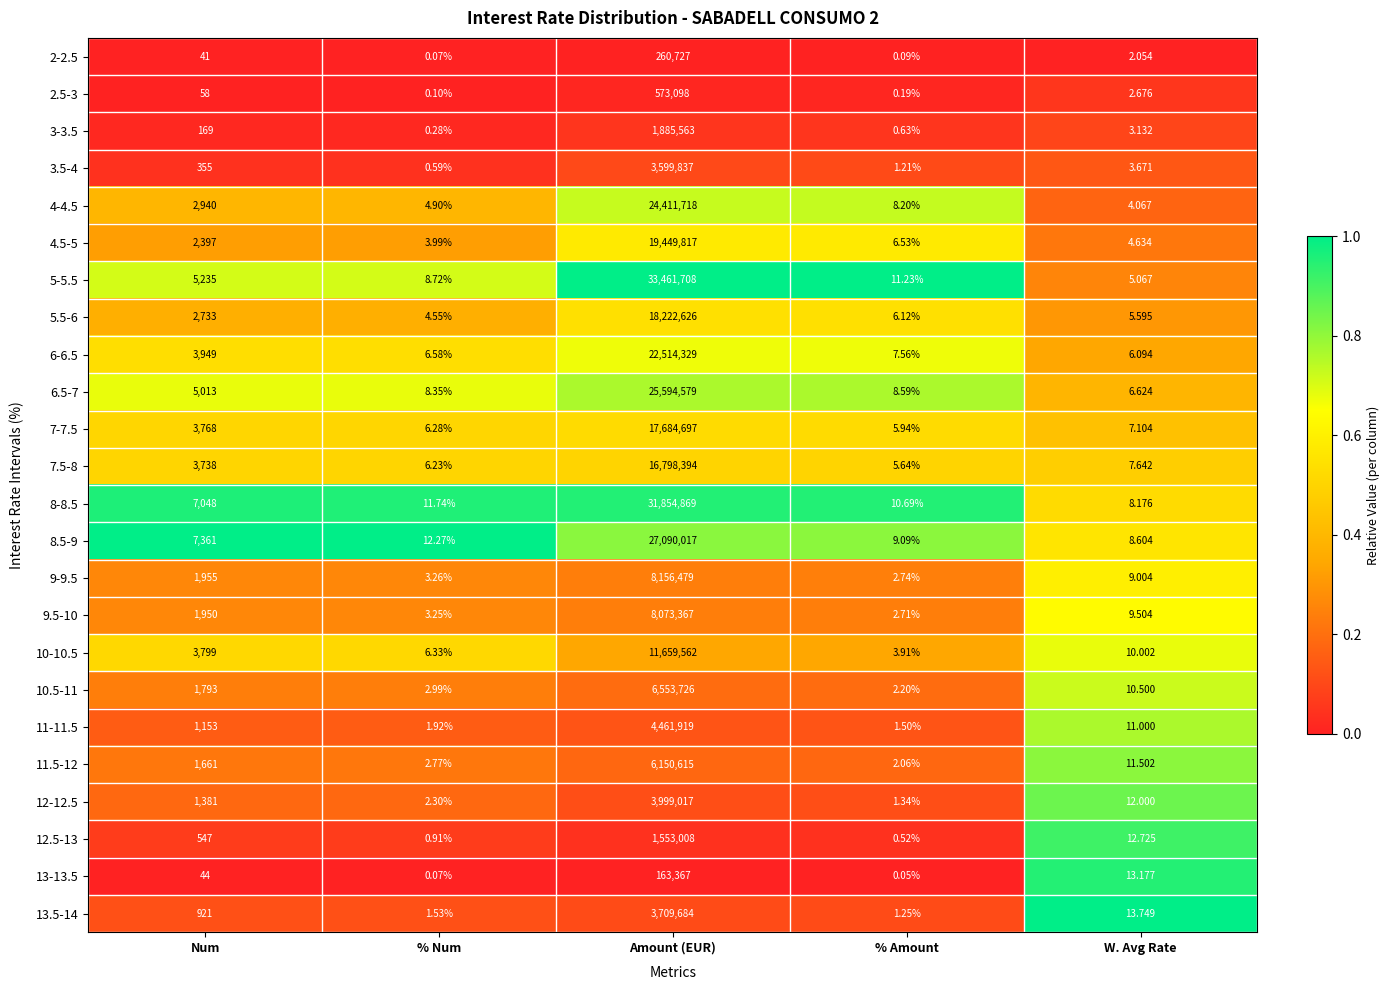

Which category has the highest value across all series?

Amount (EUR)